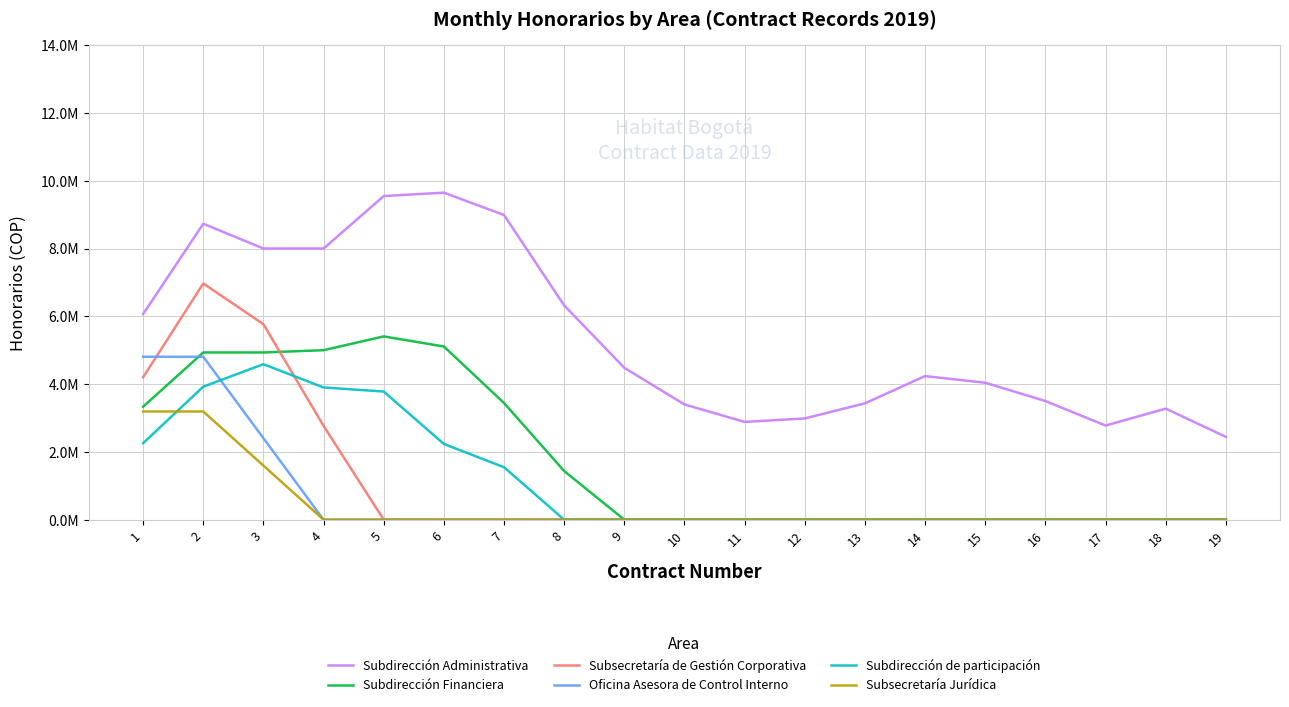

Which label corresponds to the largest value in the chart?

6